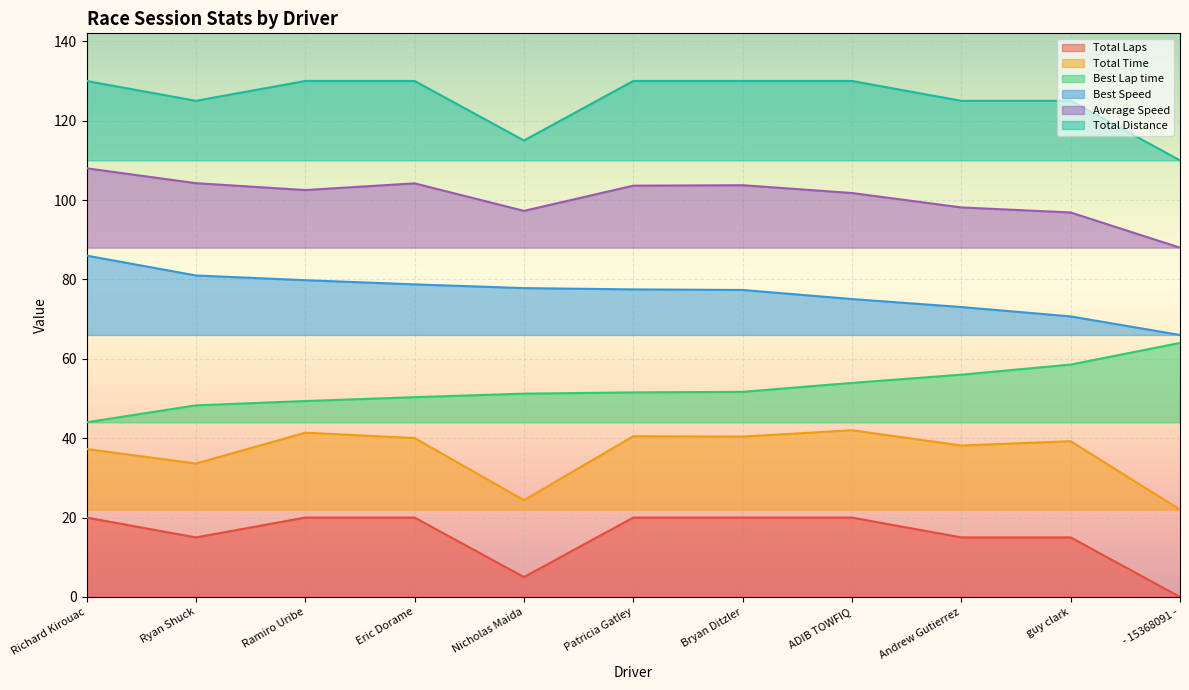

Read the Total Laps value at Ryan Shuck.

15.0